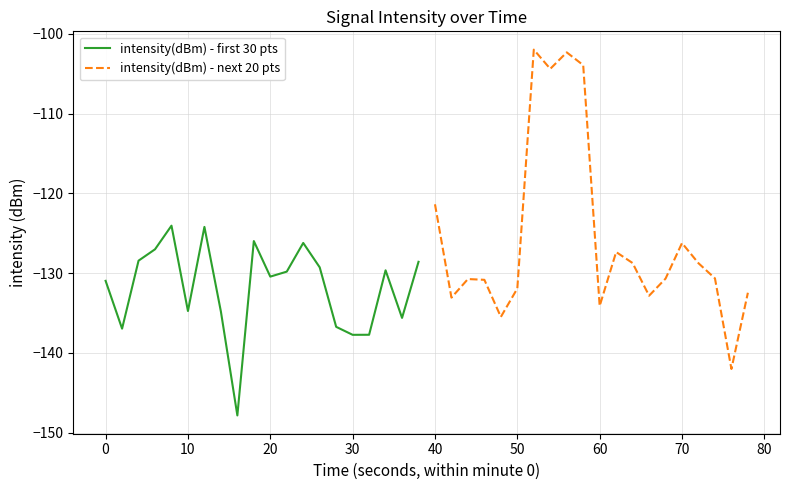

Reading left to right, transcribe all the data shown in this chart.

intensity(dBm) - first 30 pts: -131.0	-137.0	-128.4	-127.0	-124.1	-134.8	-124.2	-134.8	-147.9	-126.0	-130.4	-129.8	-126.2	-129.3	-136.7	-137.7	-137.7	-129.7	-135.6	-128.6
intensity(dBm) - next 20 pts: -121.4	-133.1	-130.8	-130.9	-135.5	-131.9	-102.0	-104.4	-102.3	-103.9	-134.1	-127.4	-128.7	-132.8	-130.7	-126.2	-128.8	-130.7	-142.0	-132.5